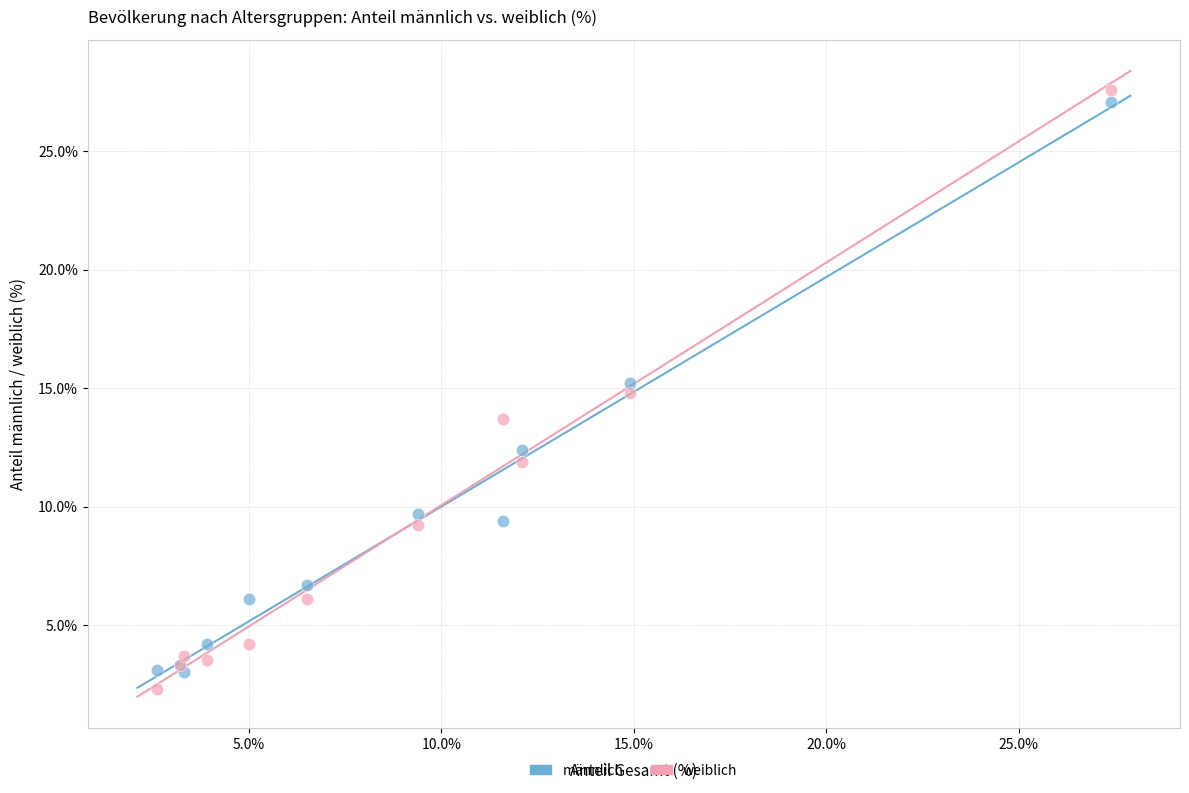

What is the X range (max minus min) for the scatter plot?

24.8